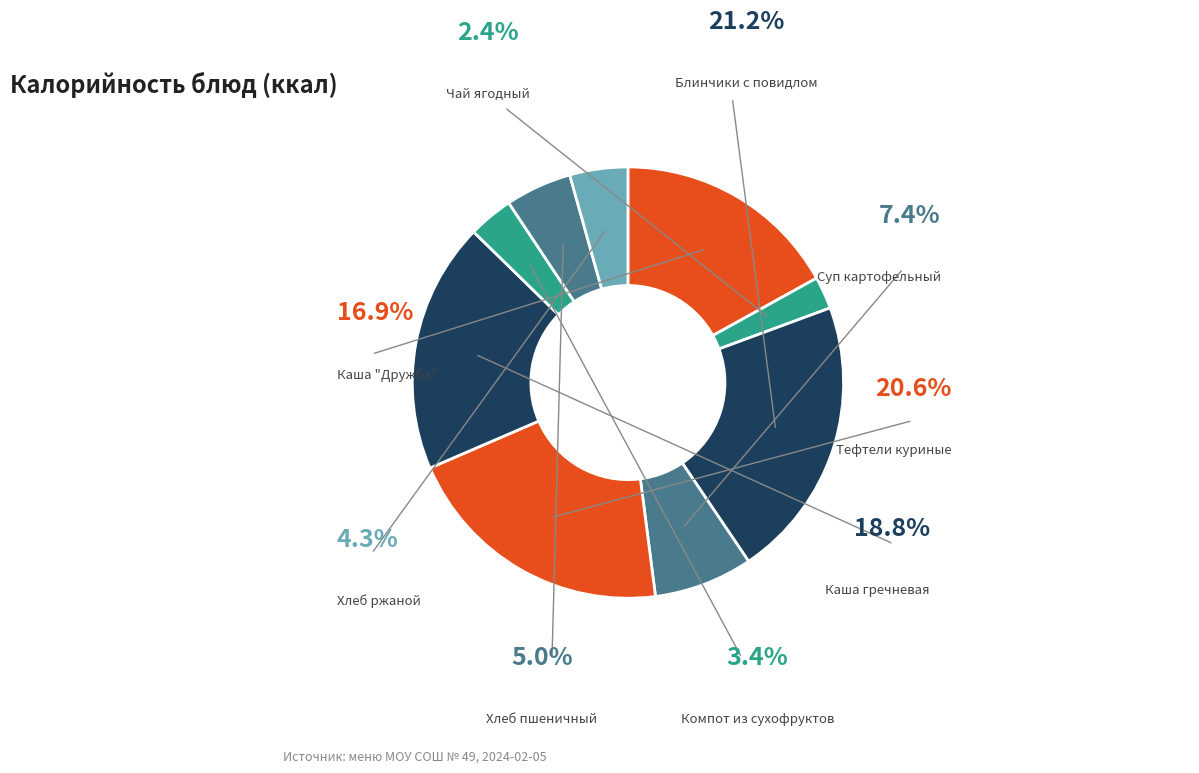

How many segments does this pie chart have?

9